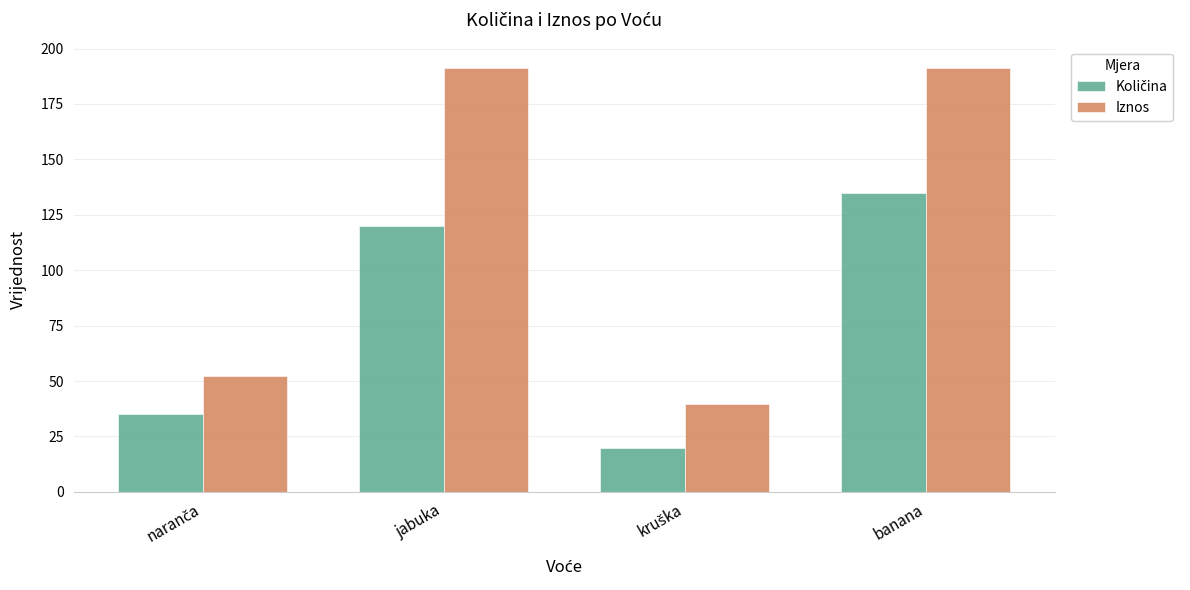

What is the difference between the second highest and second lowest values in the Iznos series?

139.1